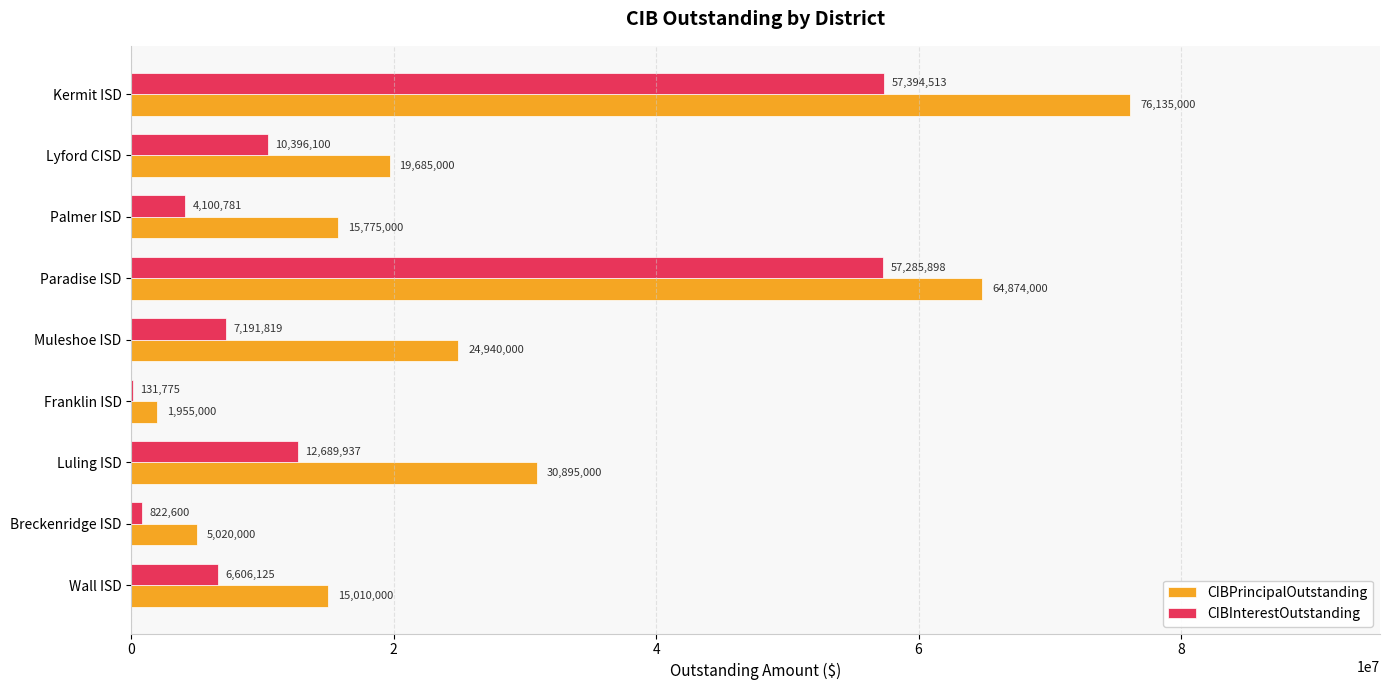

True or false: CIBInterestOutstanding has a value of 8512879.1 at Luling ISD.

False